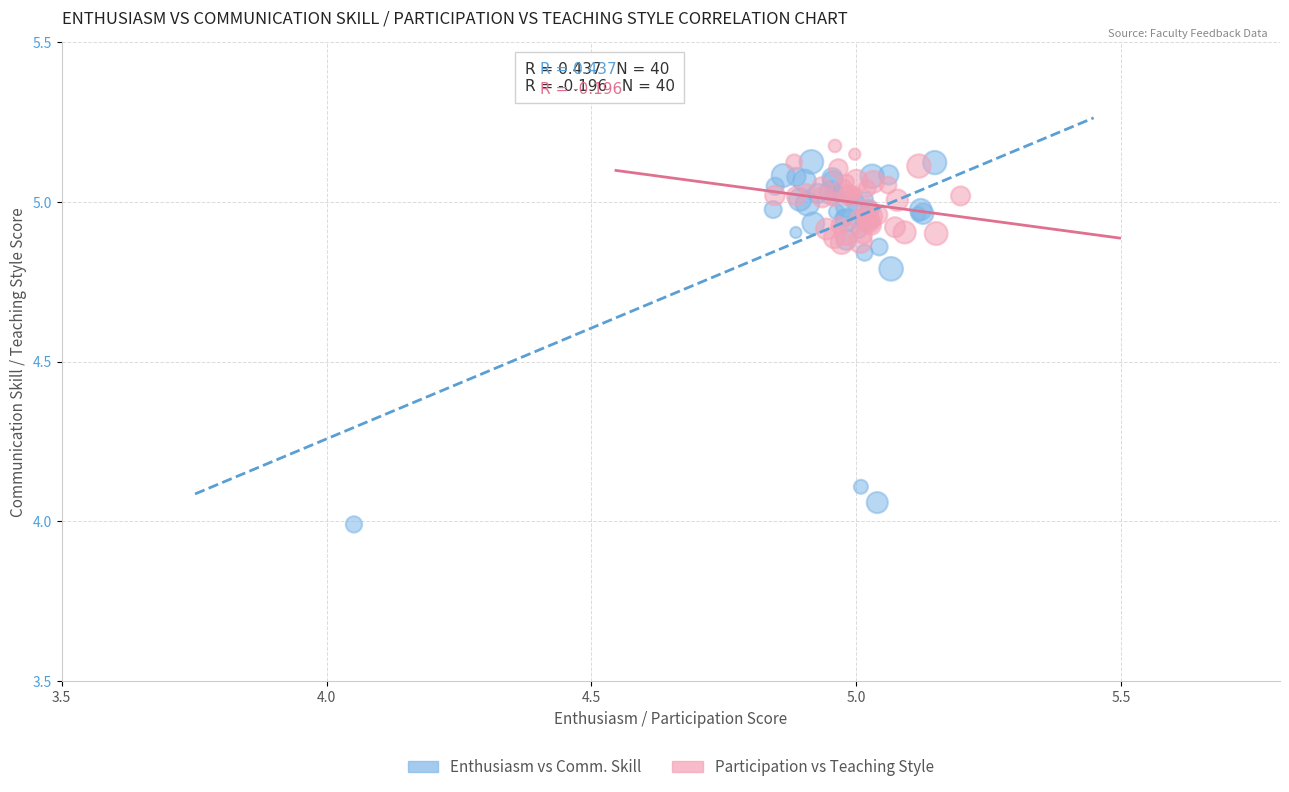

Which series reaches the maximum Y coordinate?

Participation vs Teaching Style